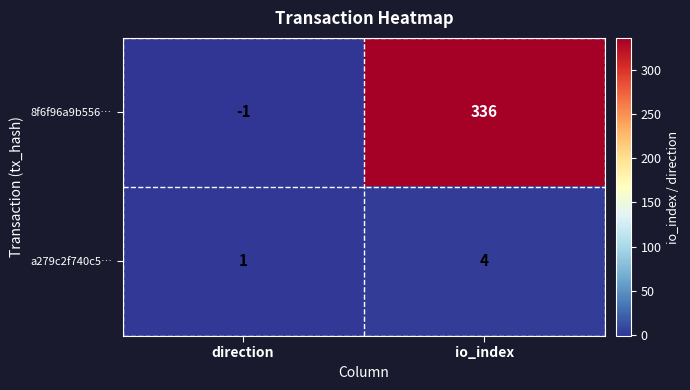

Rank the series by their maximum value, from highest to lowest.

8f6f96a9b556…, a279c2f740c5…